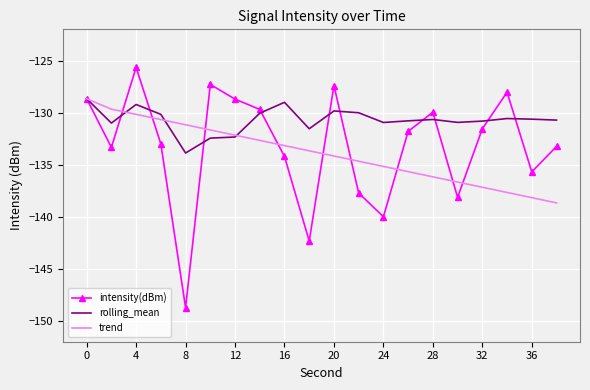

Which series has the widest spread of values?

intensity(dBm)